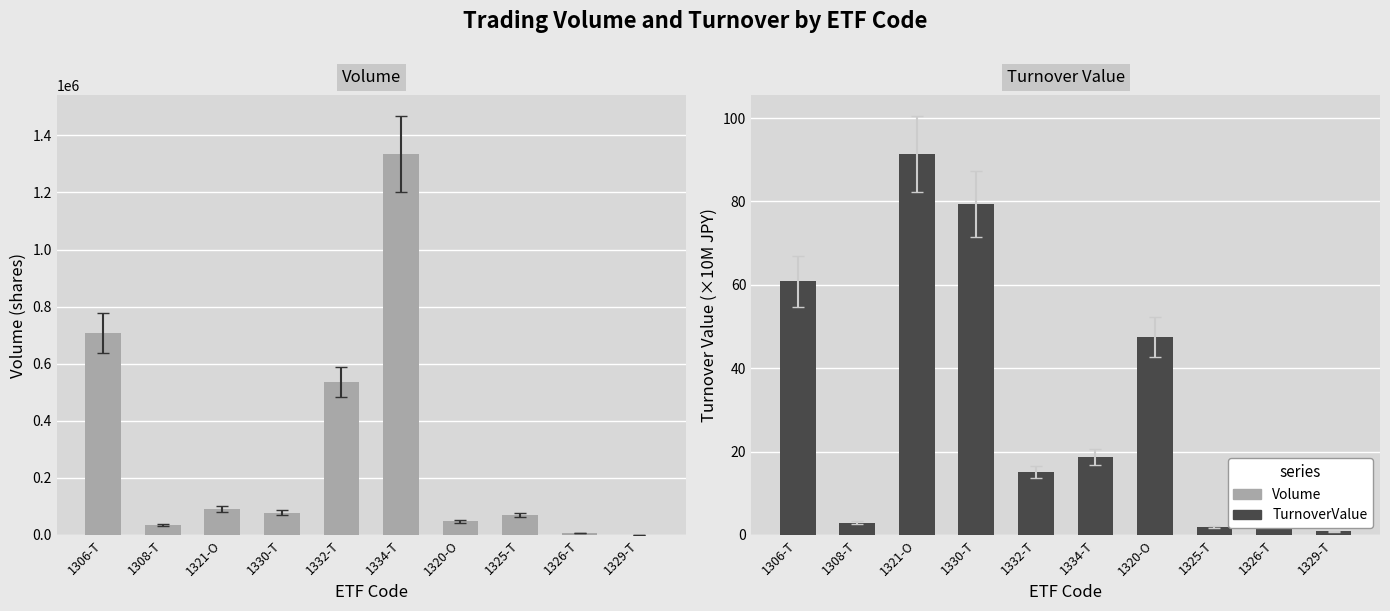

True or false: TurnoverValue has a value of 15.1 at 1332-T.

True